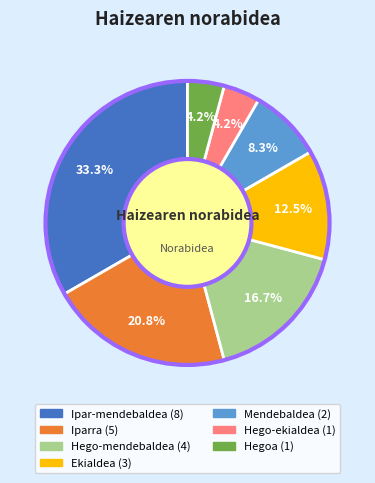

Does Hego-mendebaldea represent more than half of the total?

No